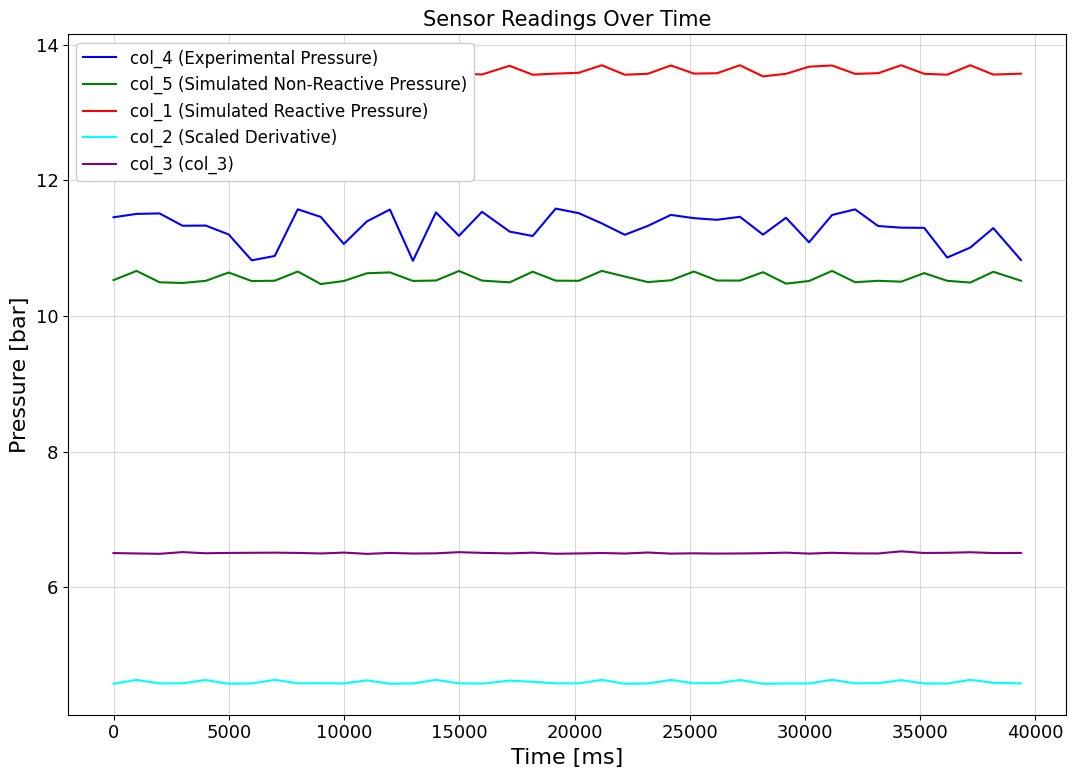

Rank the series by their maximum value, from lowest to highest.

col_2 (Scaled Derivative), col_3 (col_3), col_5 (Simulated Non-Reactive Pressure), col_4 (Experimental Pressure), col_1 (Simulated Reactive Pressure)